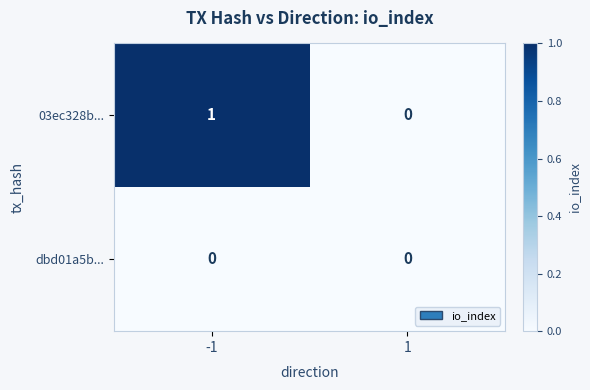

Reading right to left, extract all data points from this chart.

03ec328b...: 0	1
dbd01a5b...: 0	0